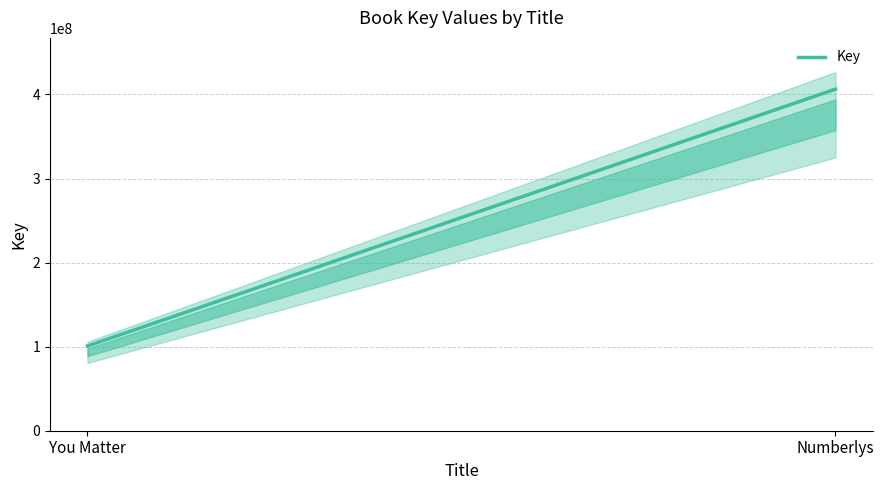

Does the chart display data point markers on the line(s)?

No